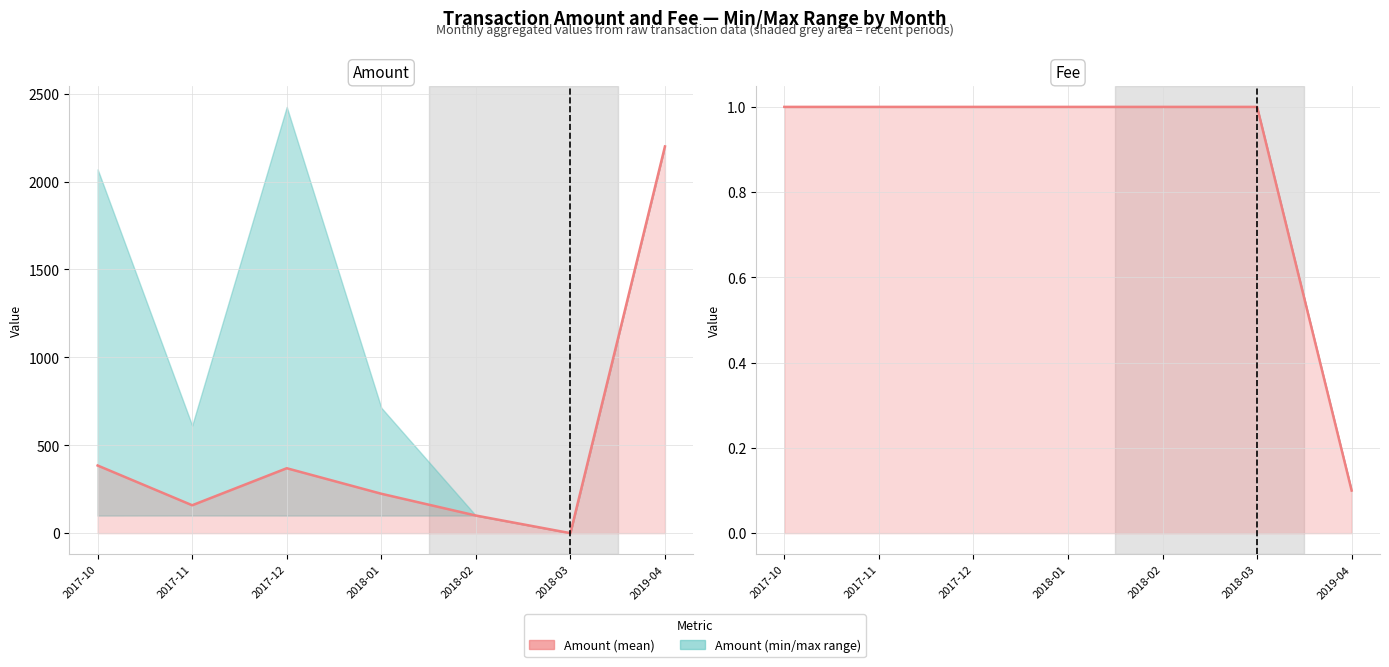

Reading left to right, list all the values displayed in this chart.

Mean Amount: 2017-10=384.8	2017-11=158.7	2017-12=369.3	2018-01=224.2	2018-02=100.2	2018-03=0.0	2019-04=2200.0
Mean Fee: 2017-10=1.0	2017-11=1.0	2017-12=1.0	2018-01=1.0	2018-02=1.0	2018-03=1.0	2019-04=0.1